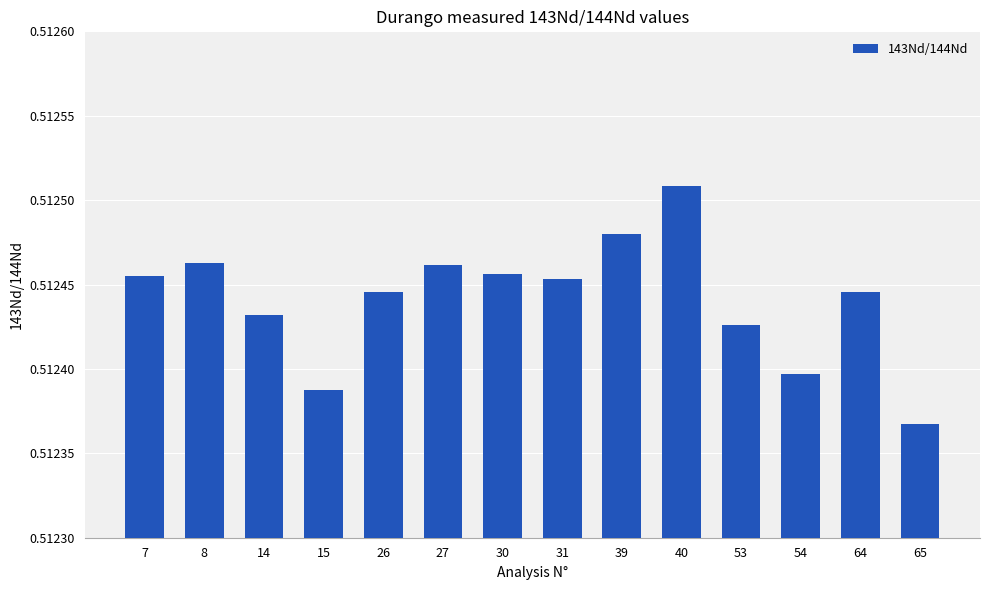

Are the bars horizontal?

No